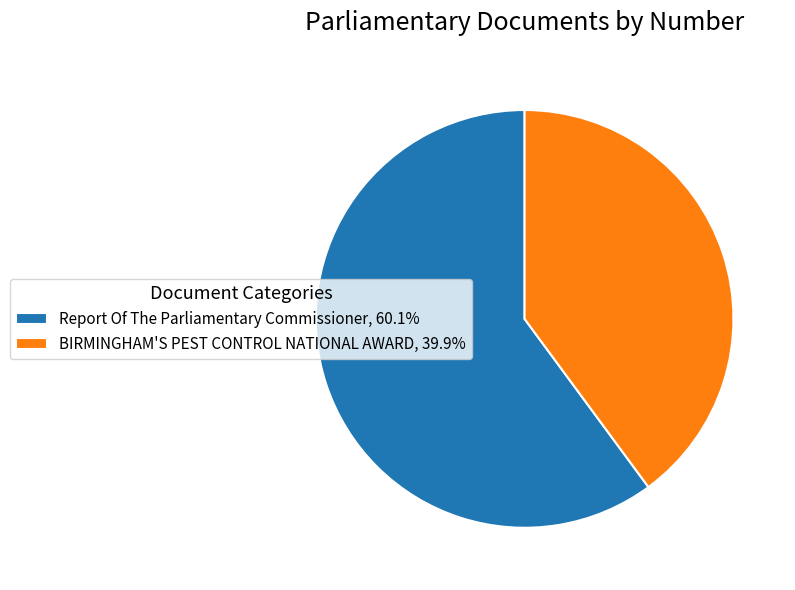

Which slice is the smallest?

BIRMINGHAM'S PEST CONTROL NATIONAL AWARD